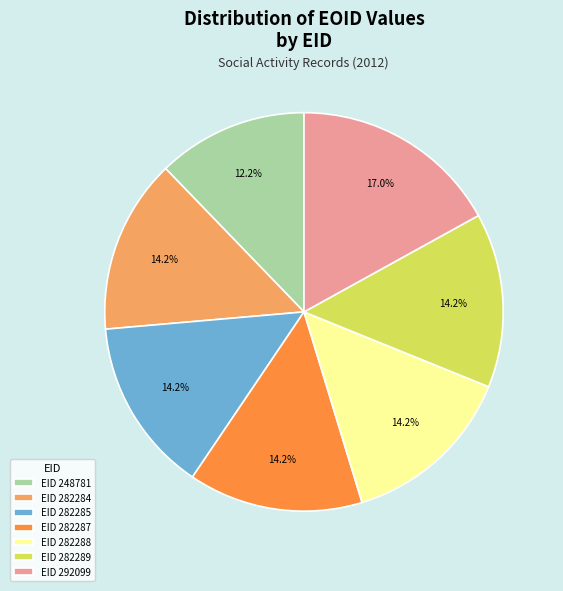

How many segments does this pie chart have?

7